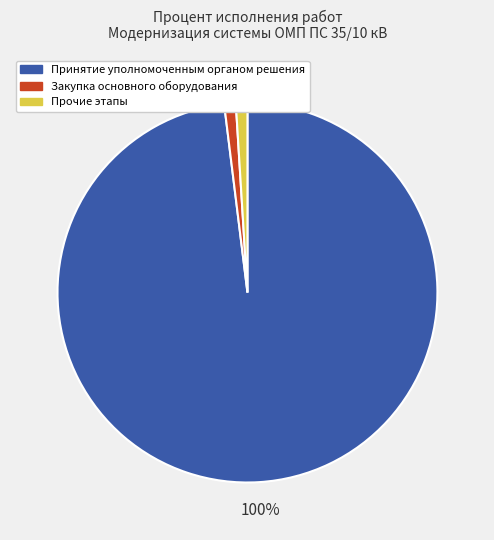

How many slices are in this pie chart?

3